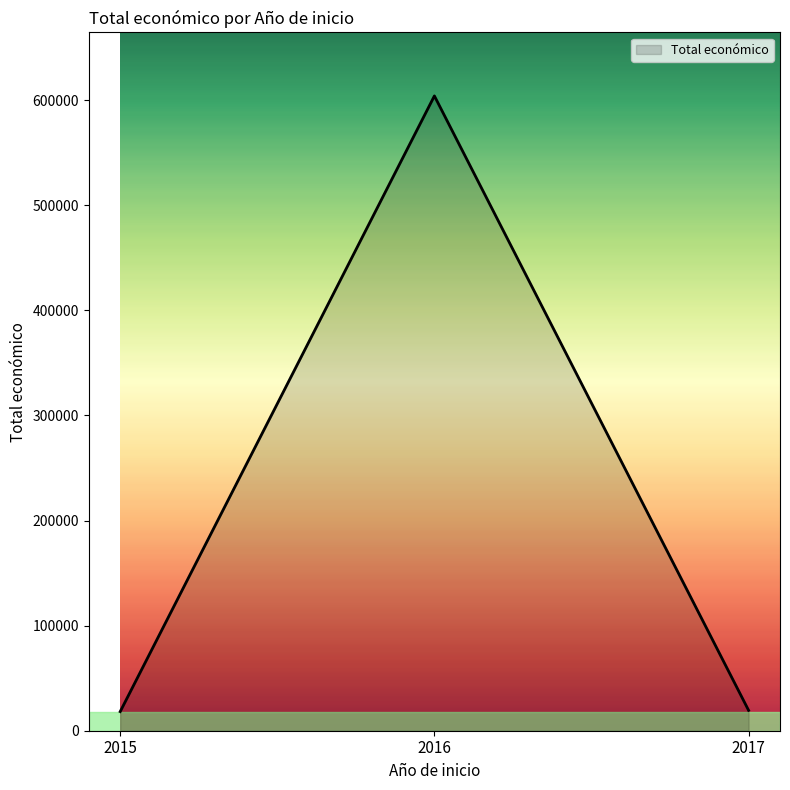

Is it true that the value at 2016 is 604049?

True